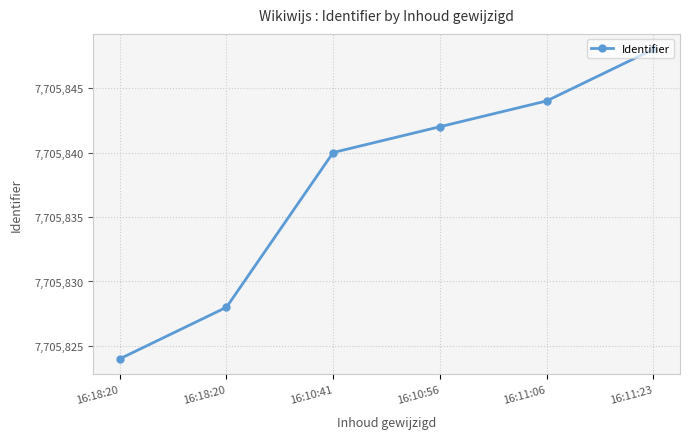

At which label is the value closest to 7705836?

16:10:41